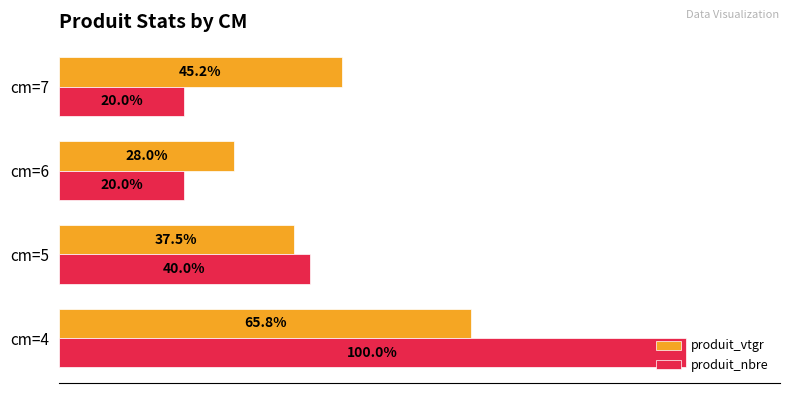

Rank the series by their average value, from highest to lowest.

produit_nbre, produit_vtgr